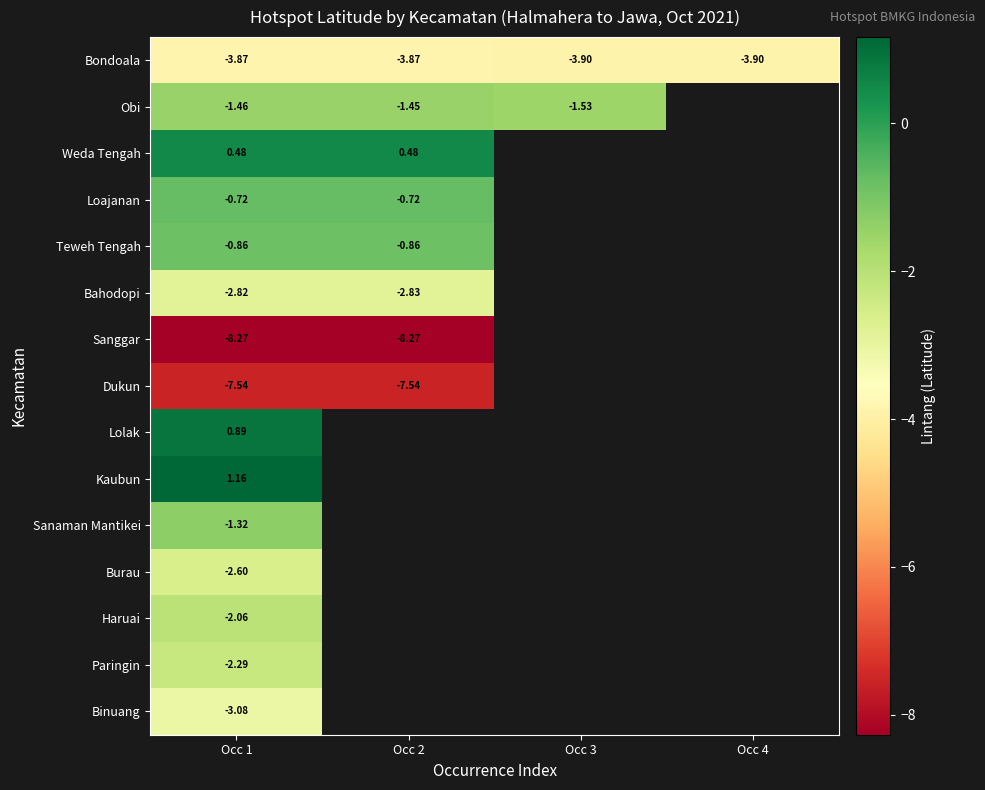

The Bondoala series shows -3.9 at Occ 1. True or false?

True